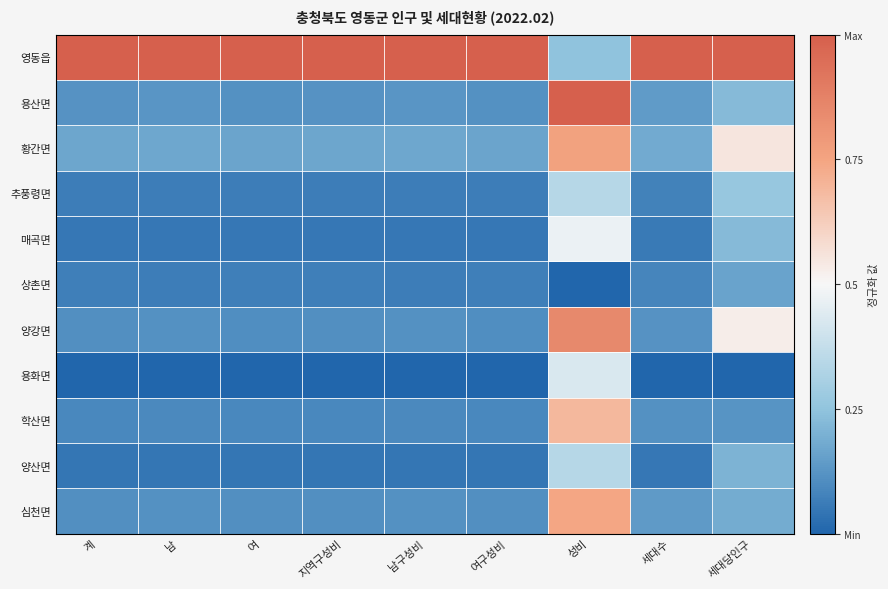

At which category is the sum across all series the highest?

성비